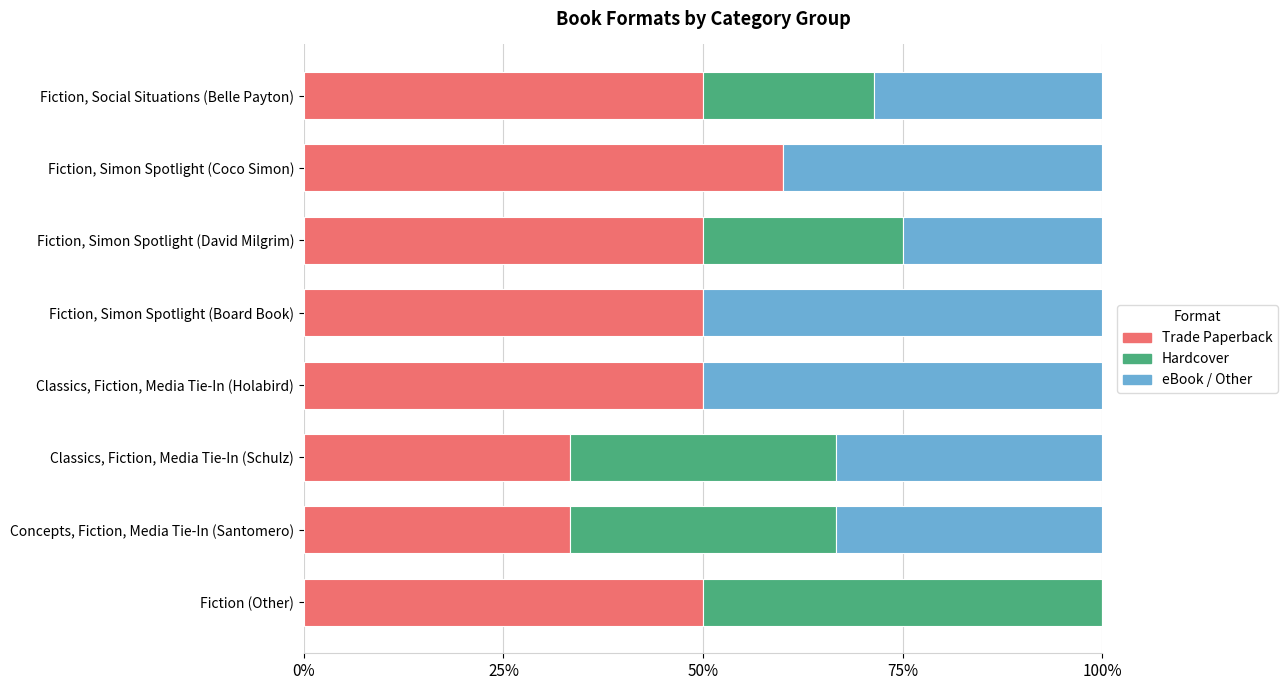

Is it true that Trade Paperback equals 50.0 at Fiction, Simon Spotlight (Board Book)?

True